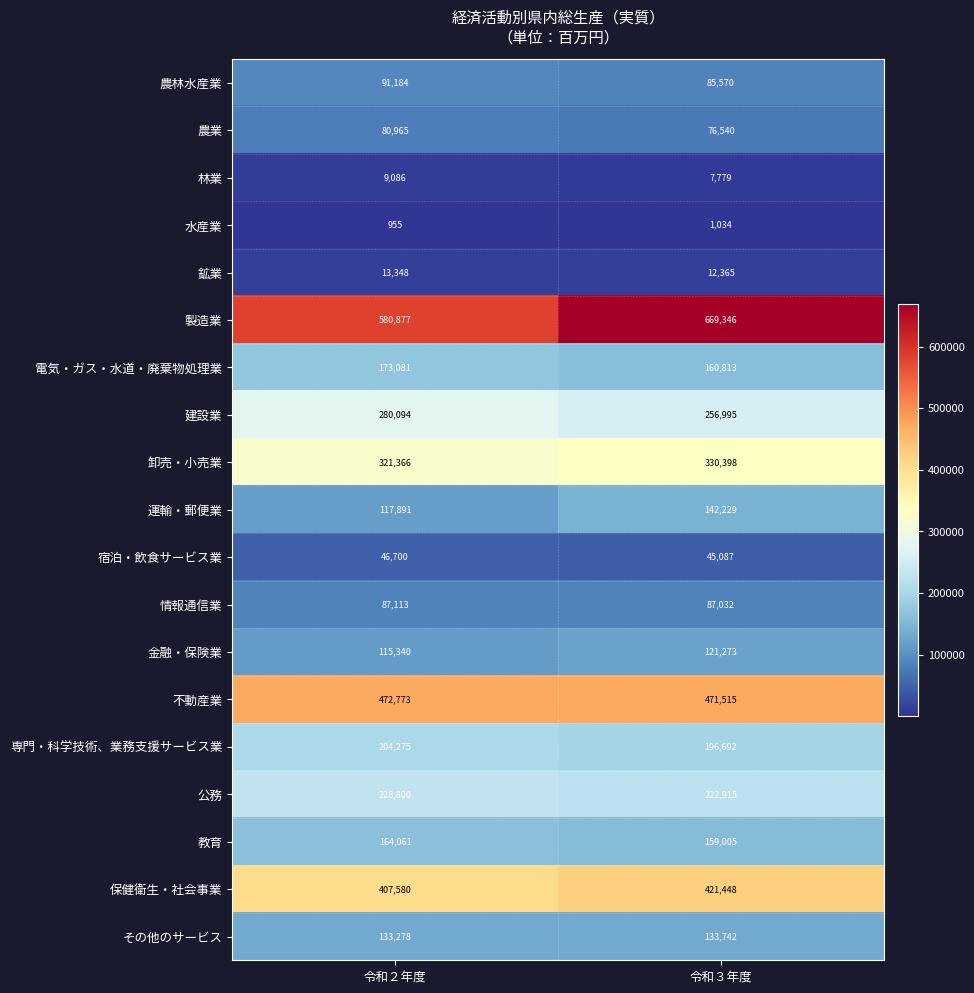

What is the total value across all series at 令和３年度?

3601778